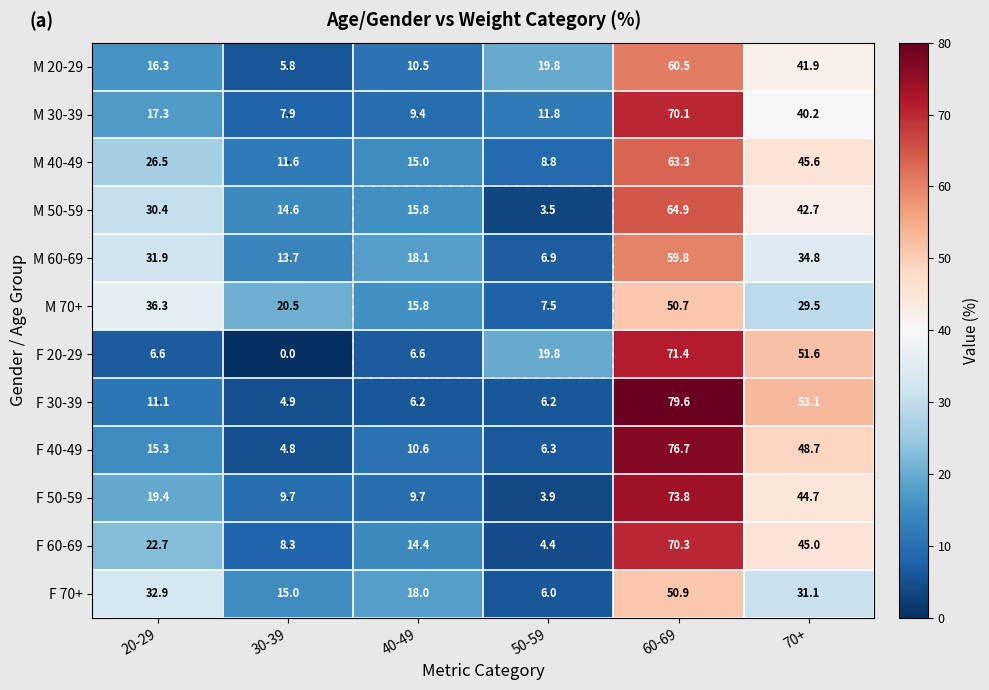

At which label does M 50-59 reach its peak?

60-69